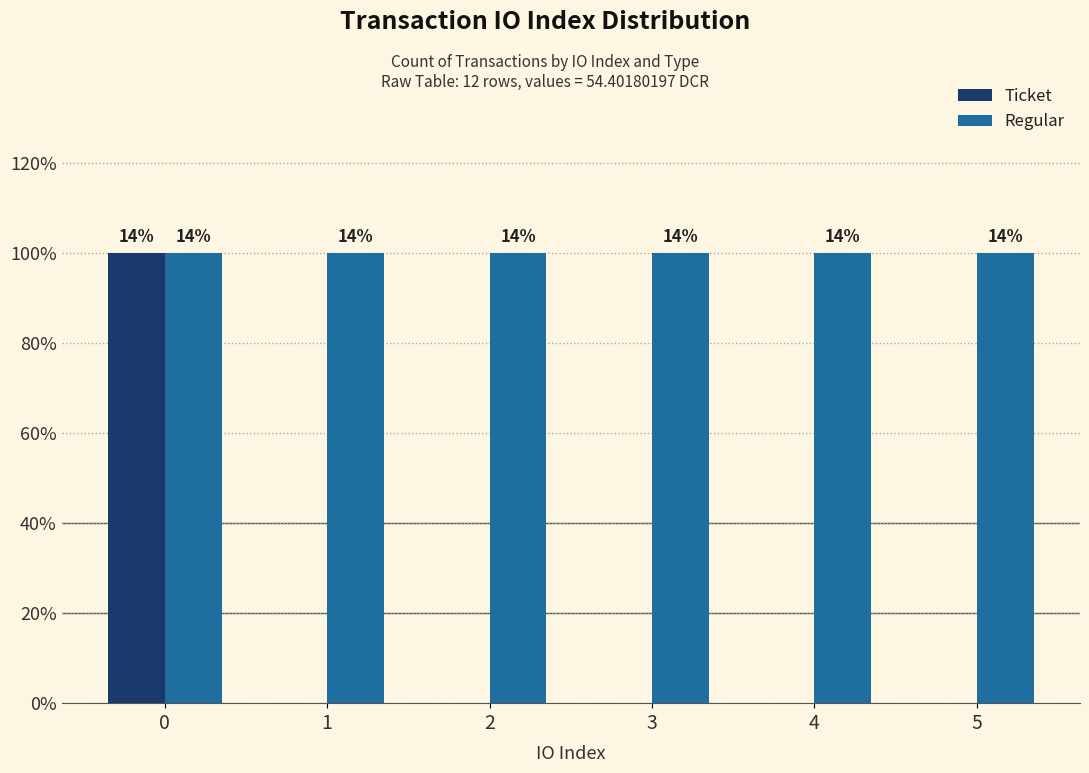

Between 2 and 3, which is larger?

2